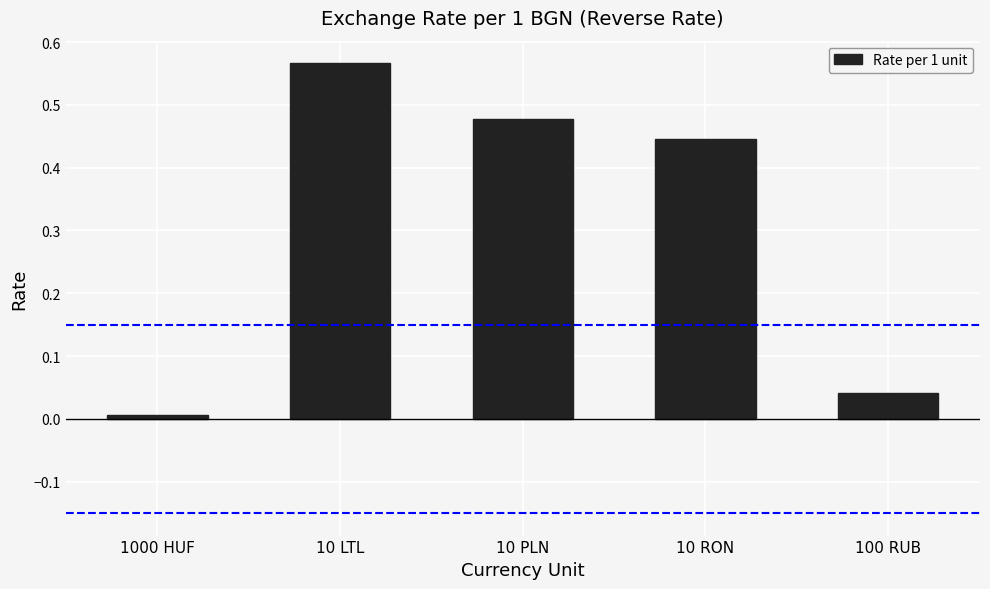

What is the average value?

0.3